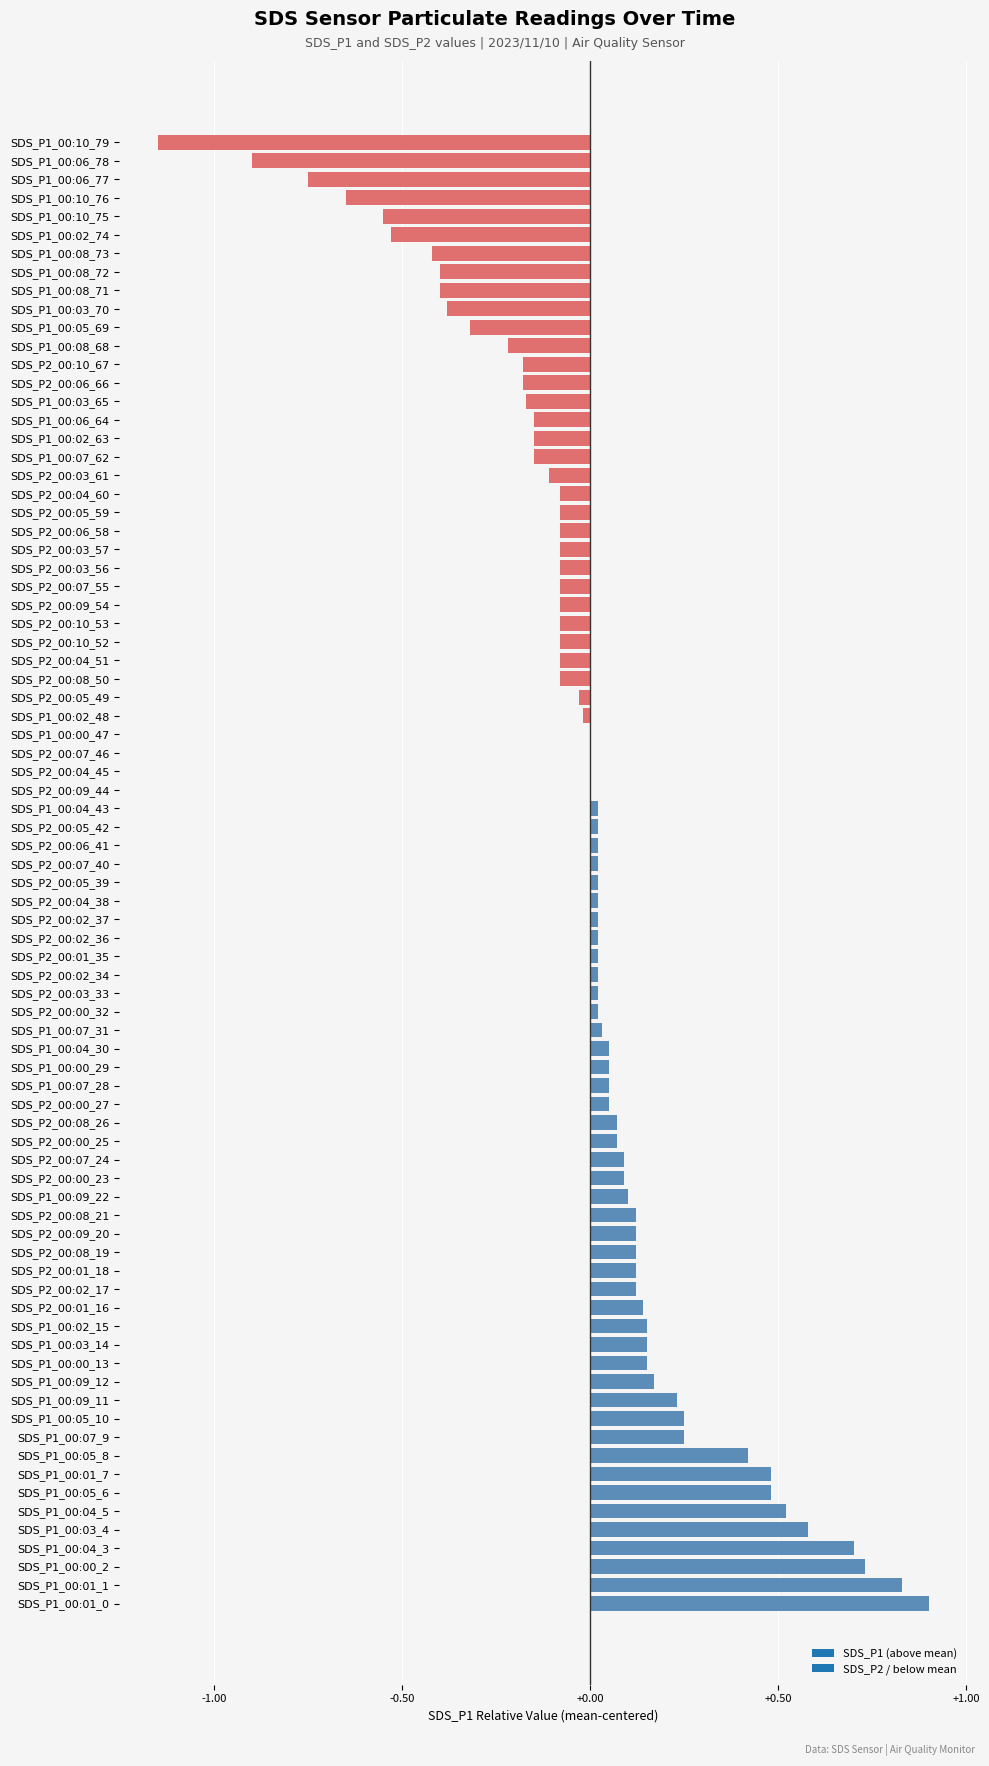

The chart shows a value of -0.2 at SDS_P2_00:03_61. True or false?

False